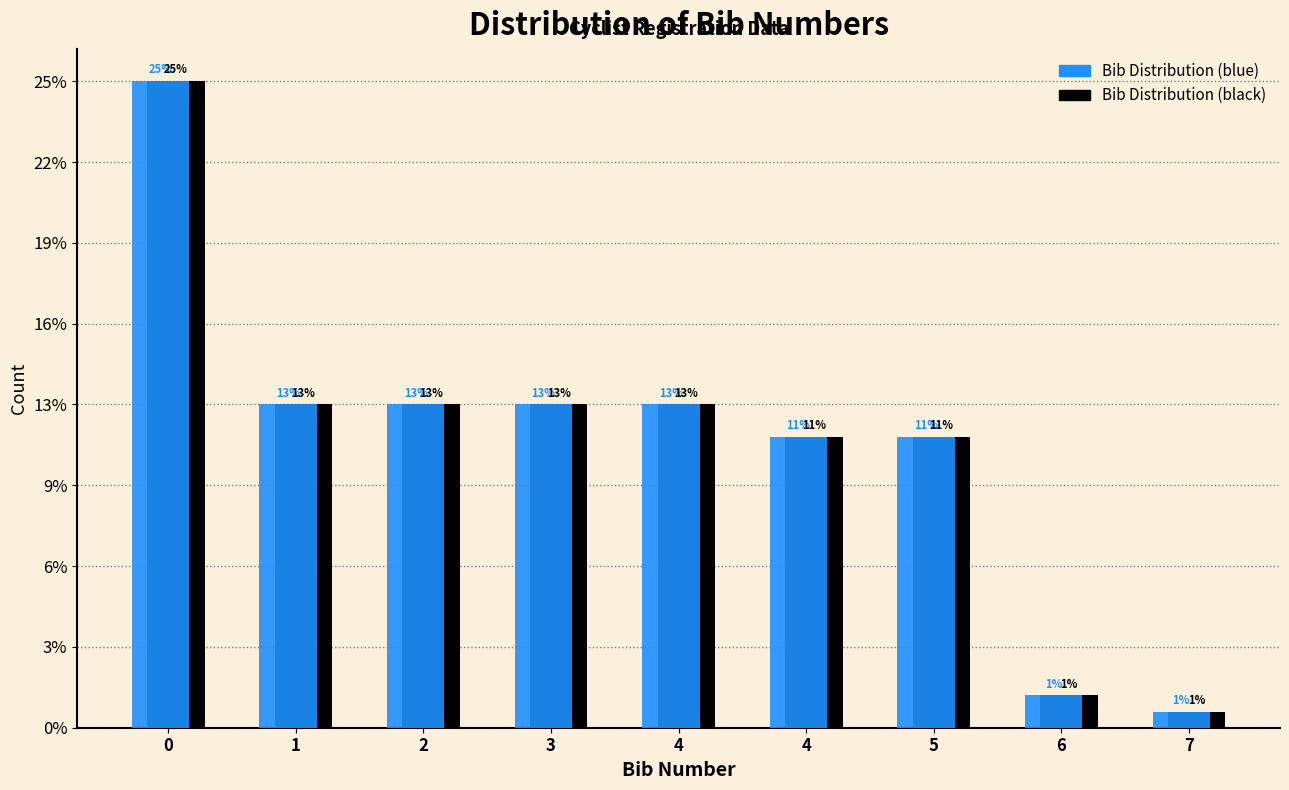

Are the bars grouped side by side (vs. stacked)?

Yes